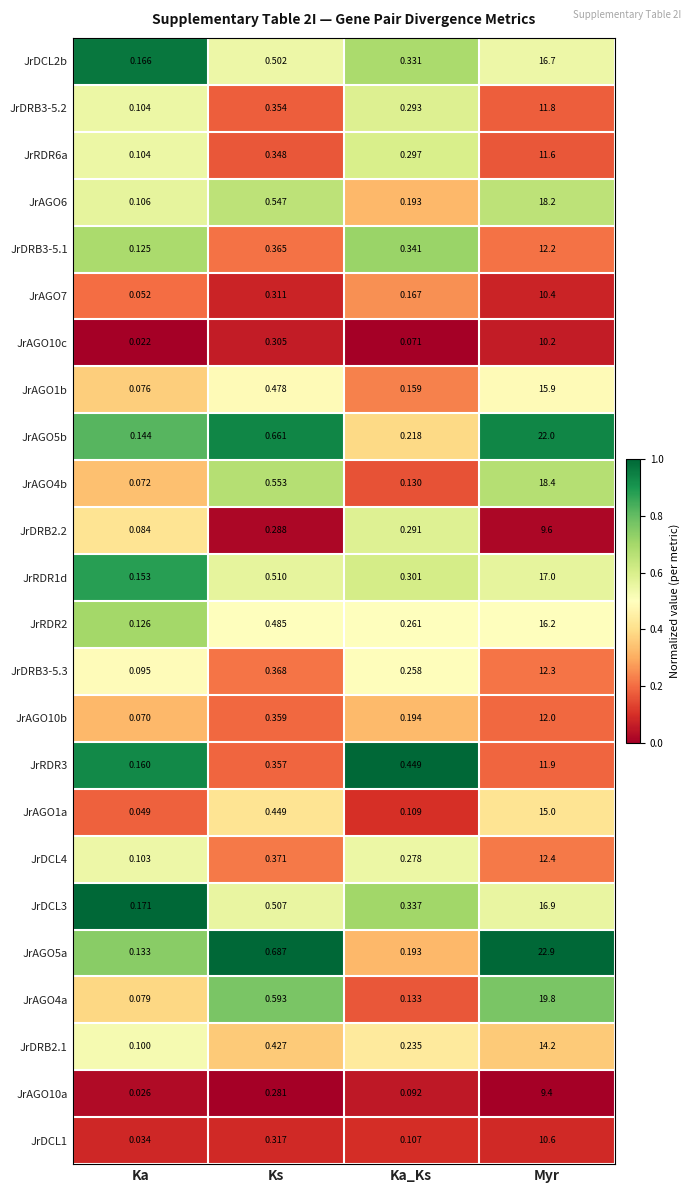

At which category is the sum across all series the highest?

Myr